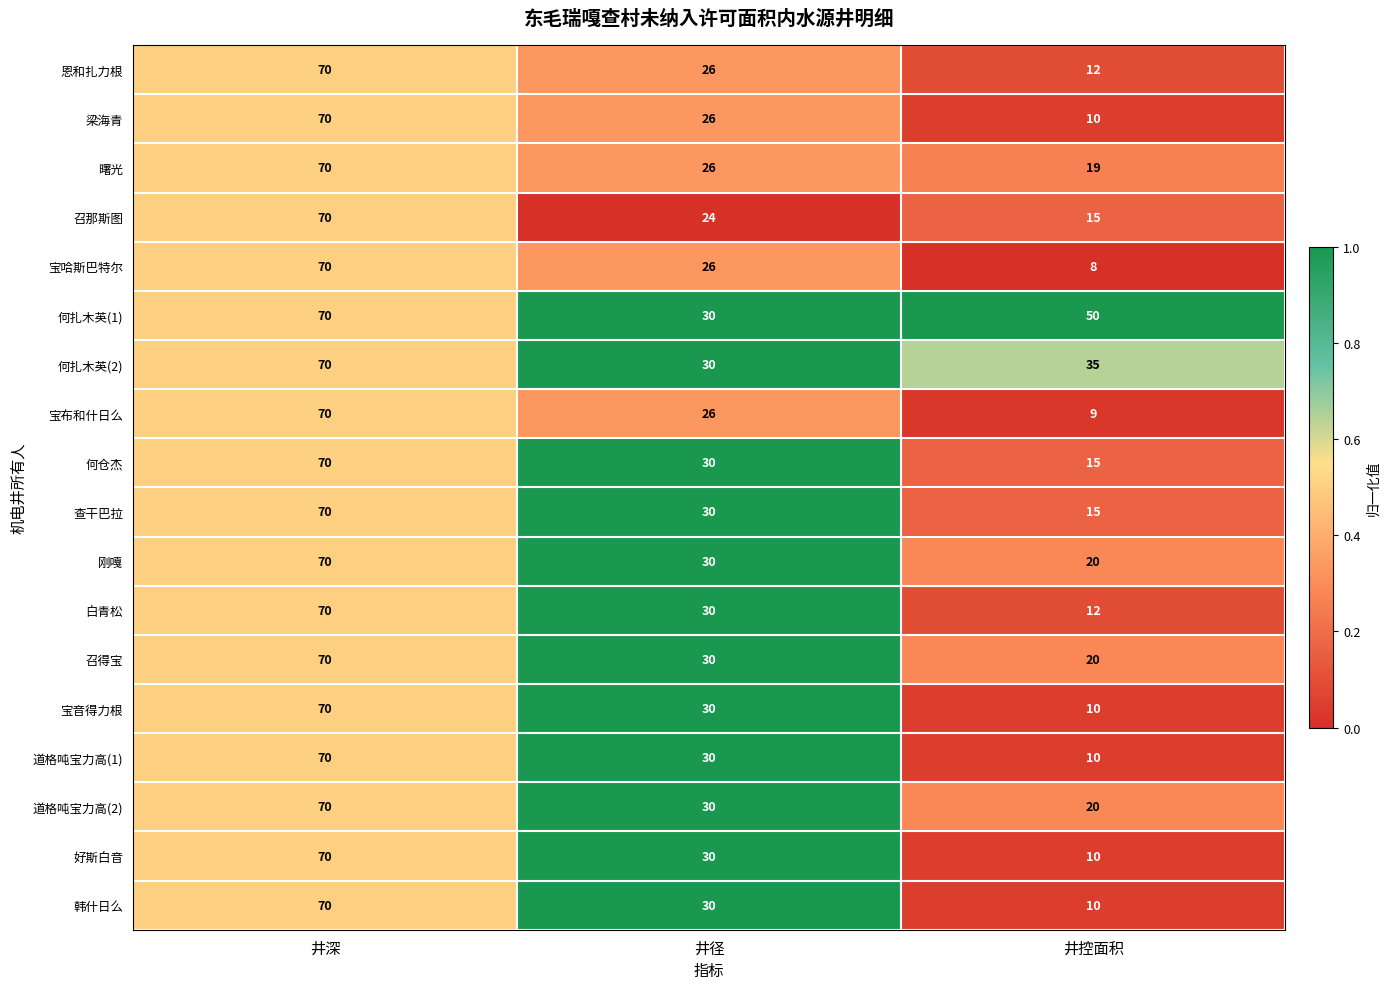

Which series has the largest range (max minus min)?

宝哈斯巴特尔